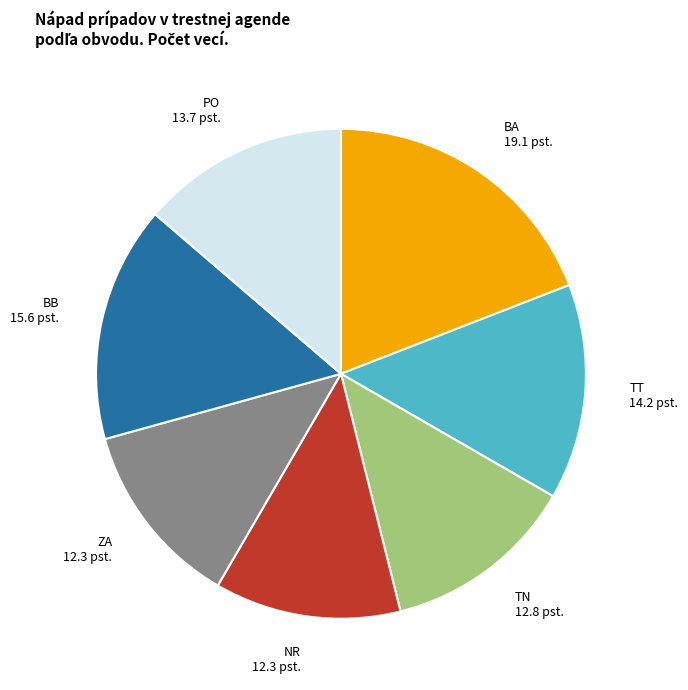

Which slice is the largest?

BA